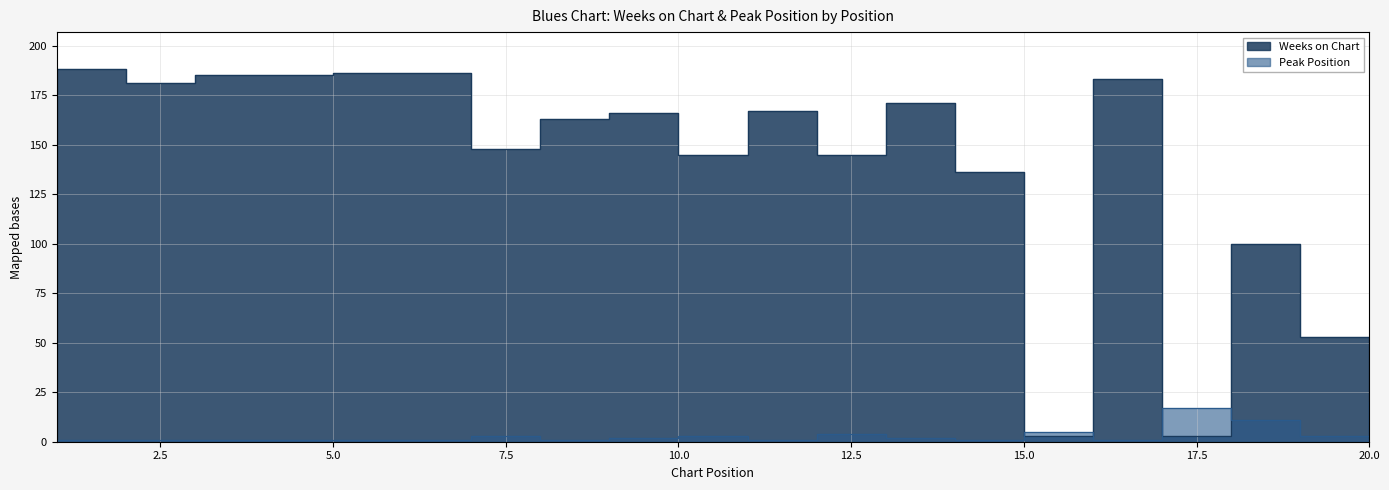

What value does the Peak Position series have at 4?

1